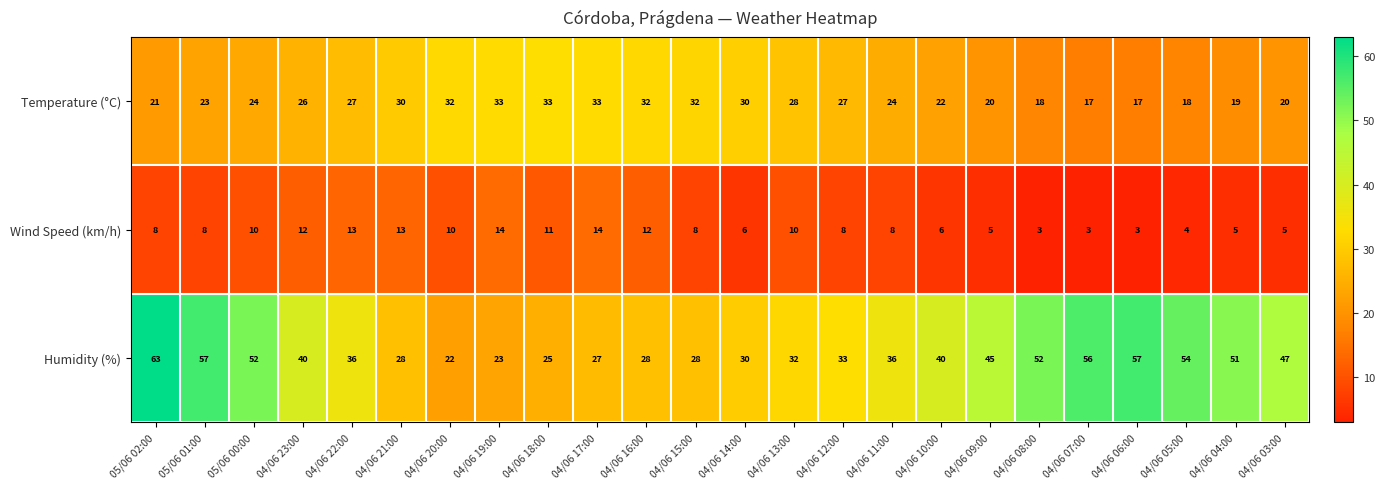

What is the total value across all series at 05/06 00:00?

86